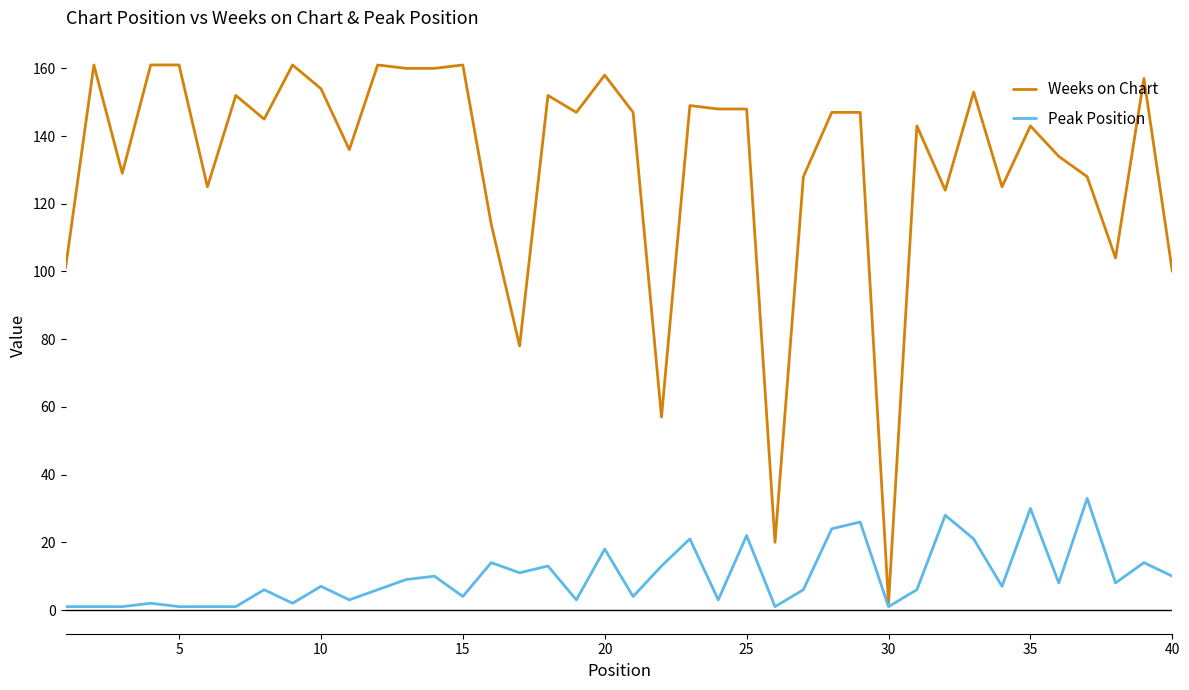

Which series has the largest total across all categories?

Weeks on Chart